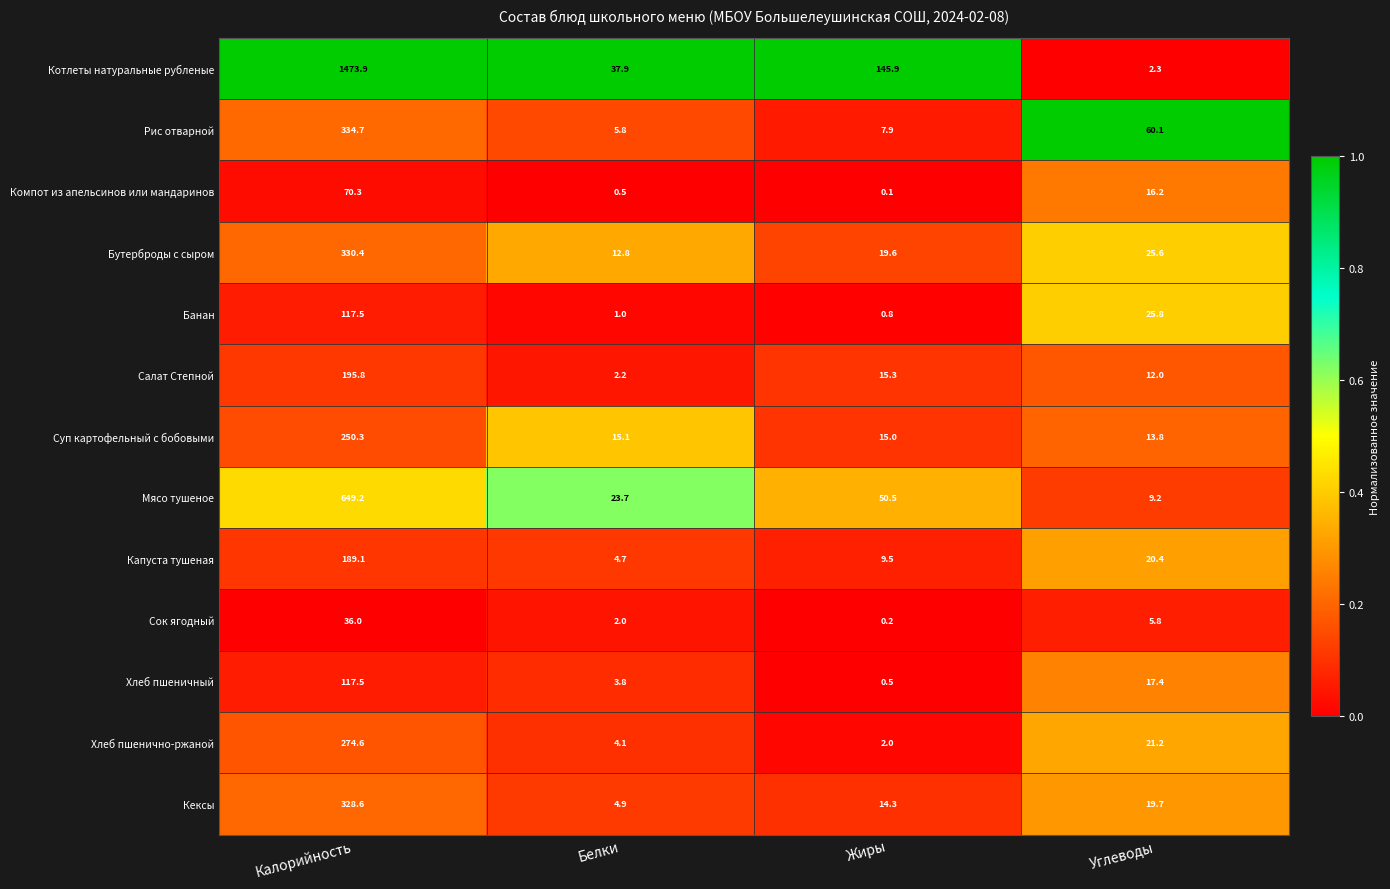

Which series has the widest spread of values?

Котлеты натуральные рубленые